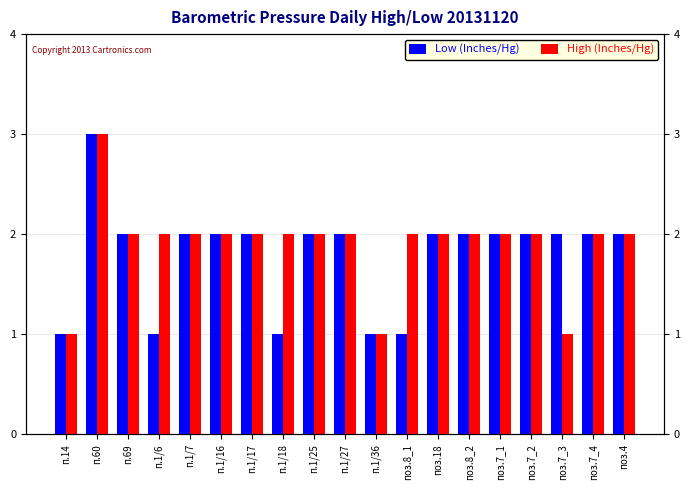

Which series has the largest total across all categories?

High (Inches/Hg)